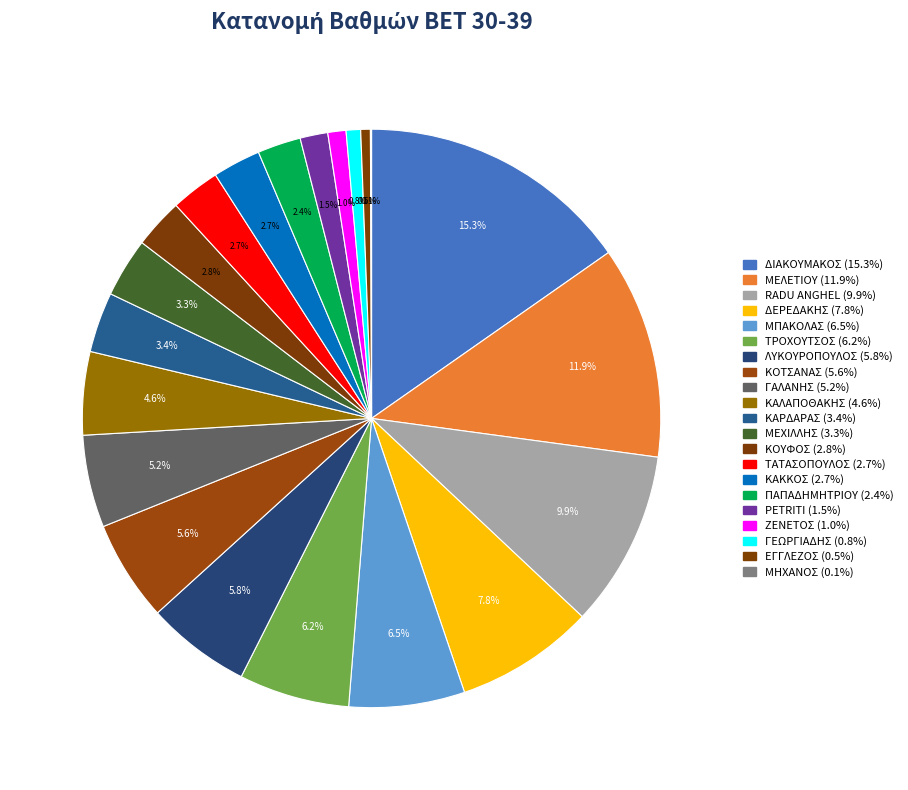

Between ΤΡΟΧΟΥΤΣΟΣ and ΚΑΚΚΟΣ, which is larger?

ΤΡΟΧΟΥΤΣΟΣ